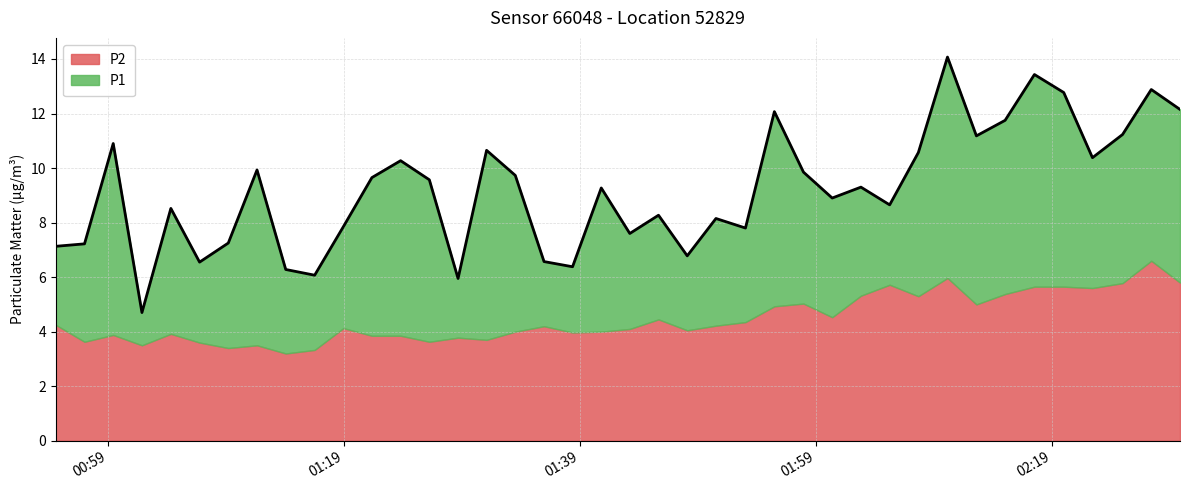

What is the label of the 37th point from the right?

2024-03-23T01:01:53